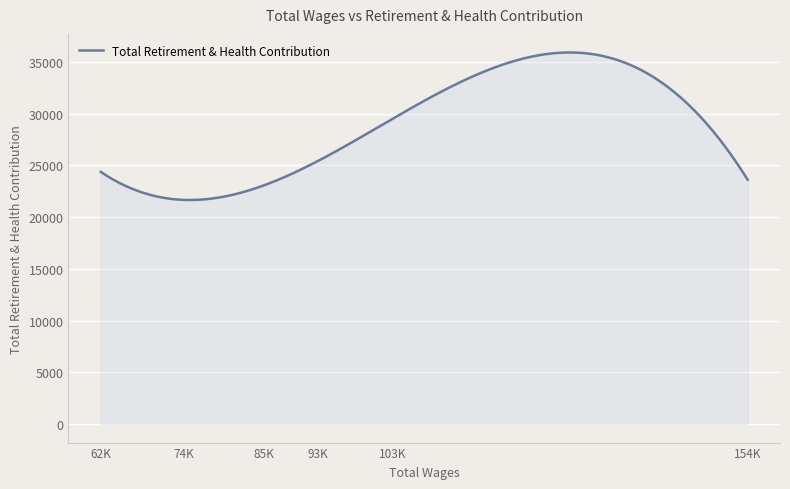

What is the minimum value shown in the chart?

21655.8